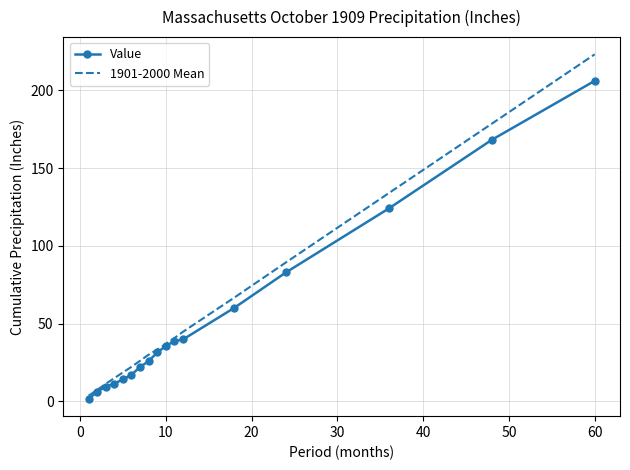

Which series has the widest spread of values?

1901-2000 Mean